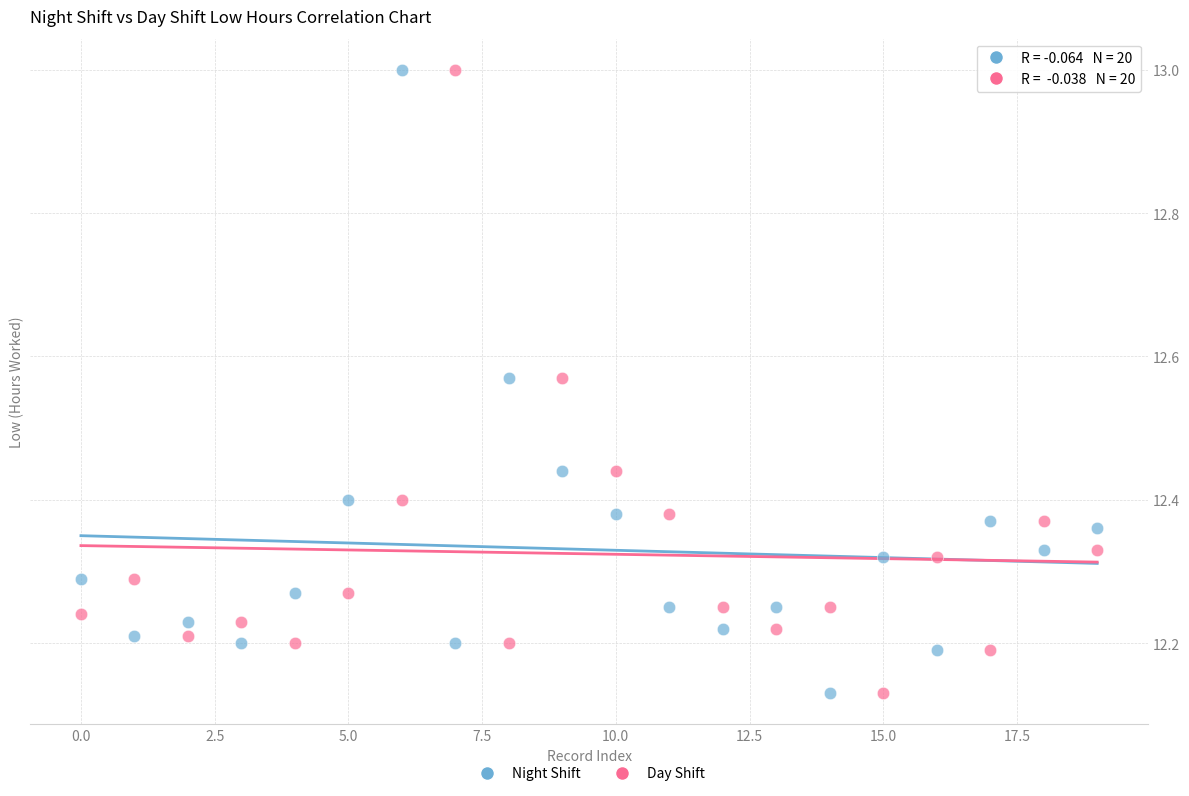

Across all data points, what is the range of Y values (max minus min)?

0.9